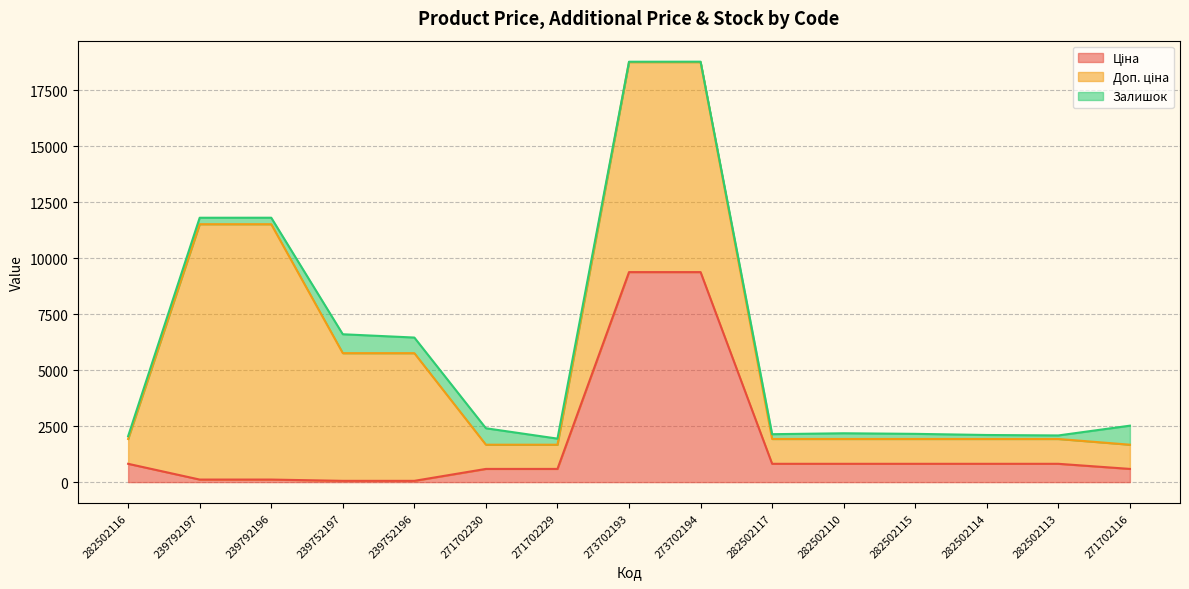

Rank the categories by Доп. ціна value from highest to lowest.

239792197, 239792196, 273702193, 273702194, 239752197, 239752196, 282502116, 282502117, 282502110, 282502115, 282502114, 282502113, 271702230, 271702229, 271702116